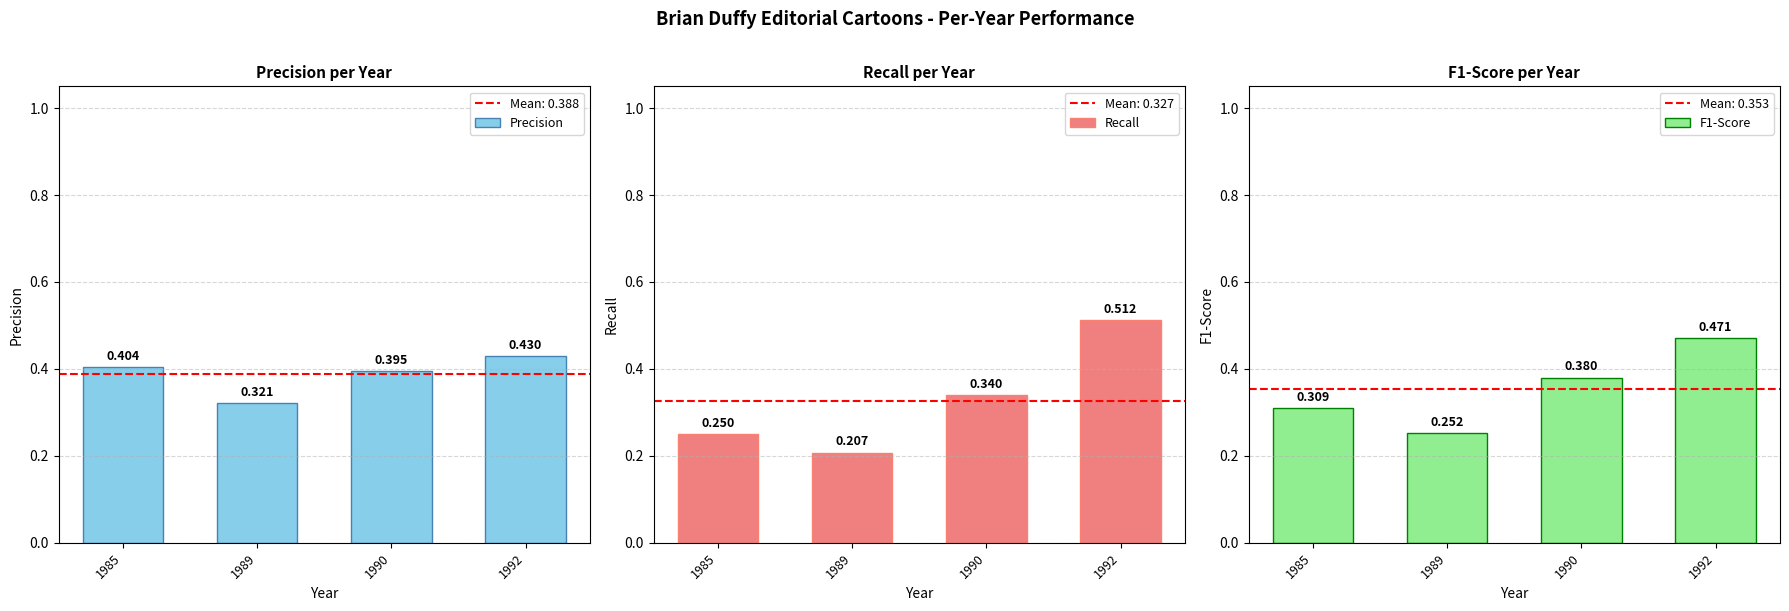

At which label does Precision reach its peak?

1992